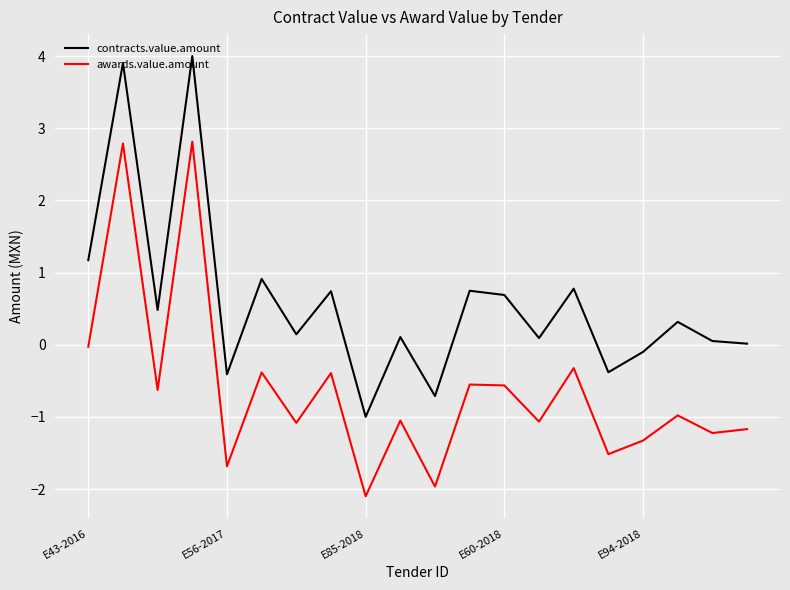

Rank the series by their maximum value, from lowest to highest.

awards.value.amount, contracts.value.amount